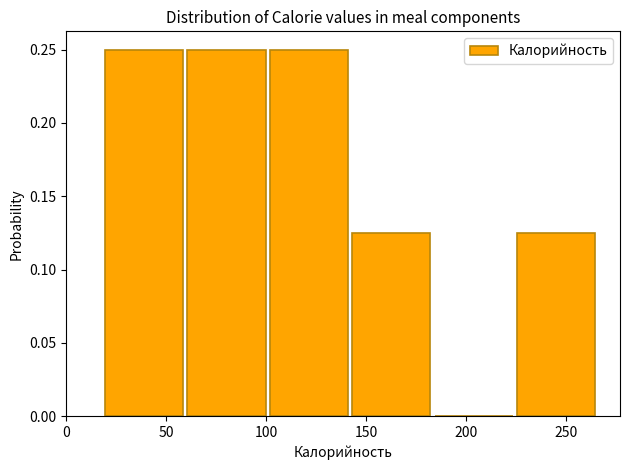

Reading left to right, transcribe this chart: for each bar, give the range it covers on the x-axis and its height. Neither the bar edges nor the heights are printed on the chart, so give them approximately, as read against the axes.

20 to 60: 0.250
60 to 100: 0.250
100 to 140: 0.250
140 to 185: 0.125
185 to 225: 0
225 to 265: 0.125